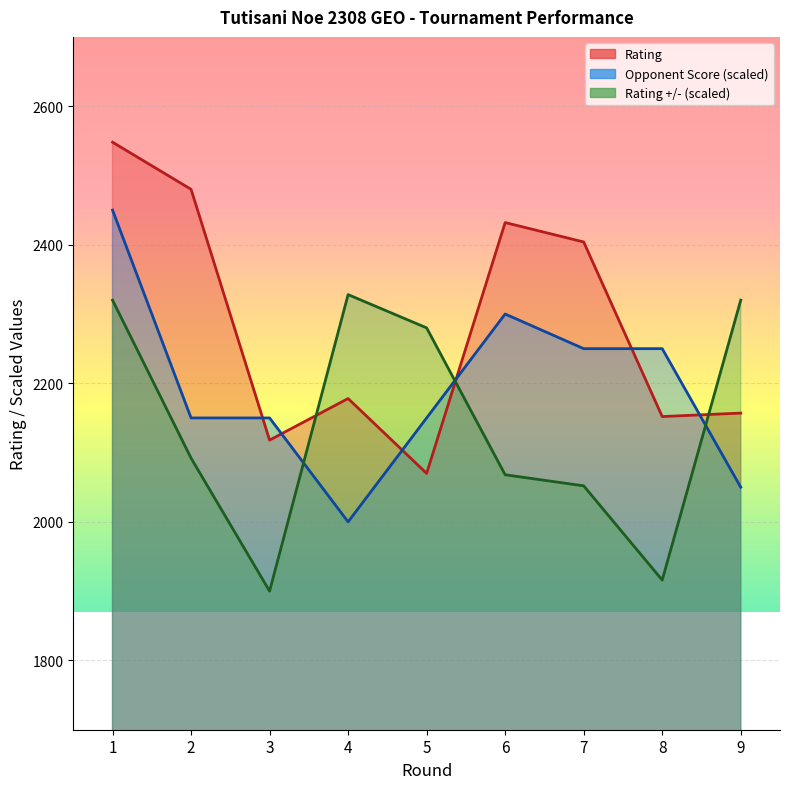

What is the spread (max minus min) of values at 2?

388